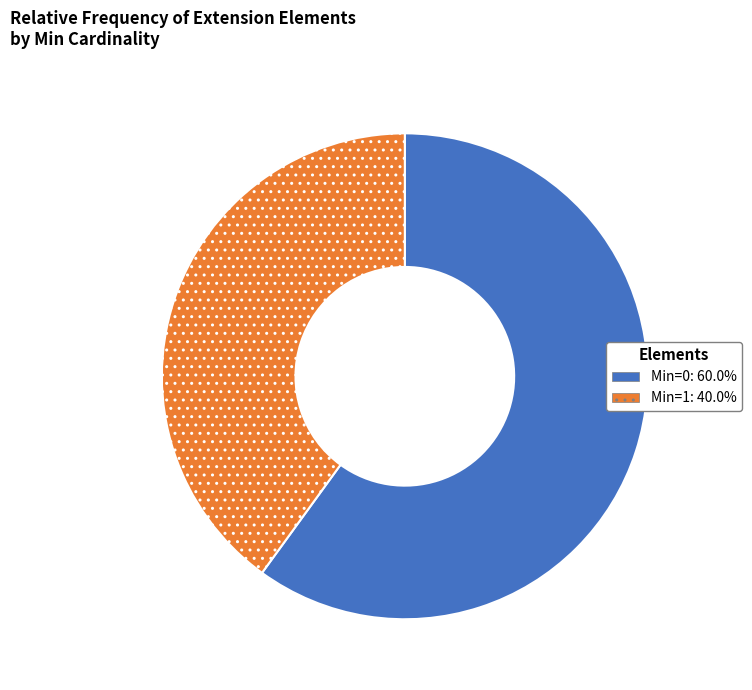

Is there a majority slice in this chart?

Yes